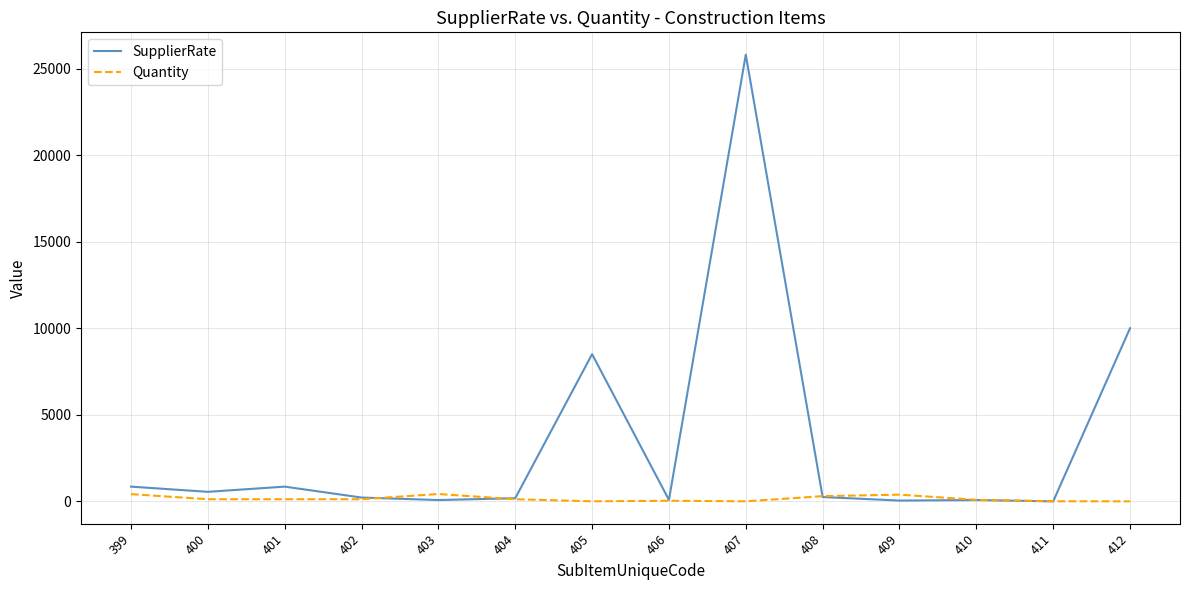

Does the chart display data point markers on the line(s)?

No